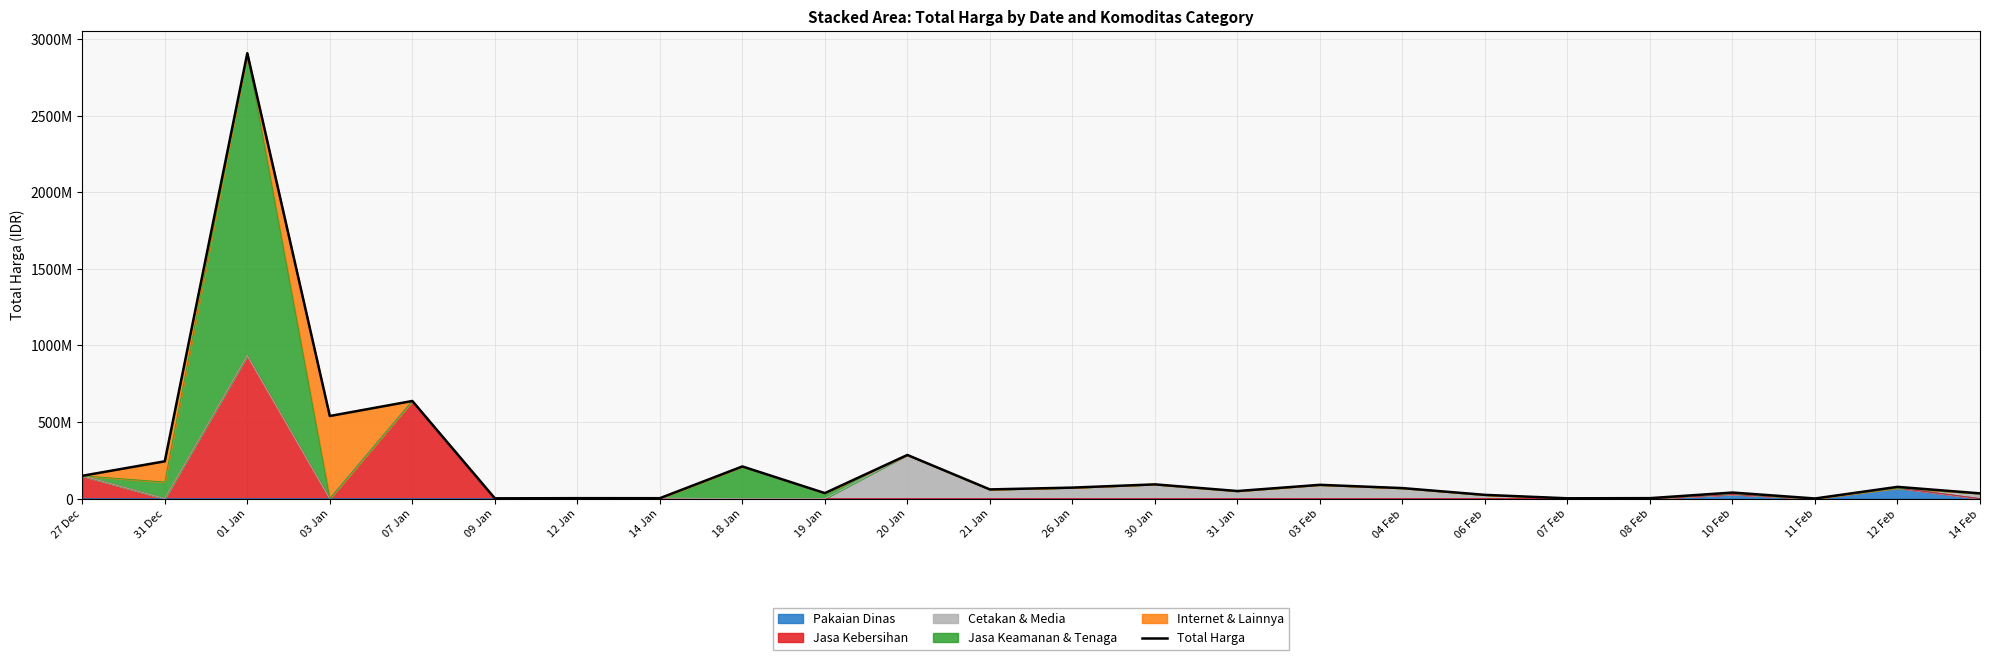

How many interior local peaks (higher than both neighbors) does the data have?

9